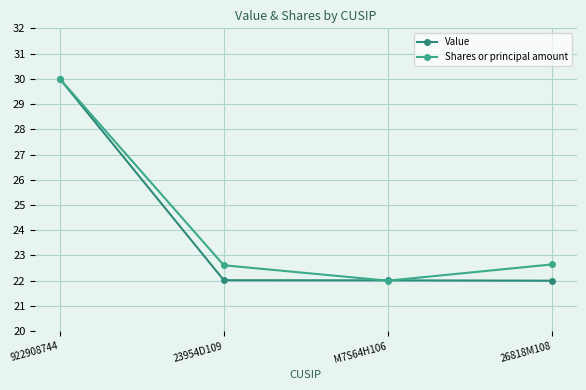

What is the greatest value displayed?

30.0